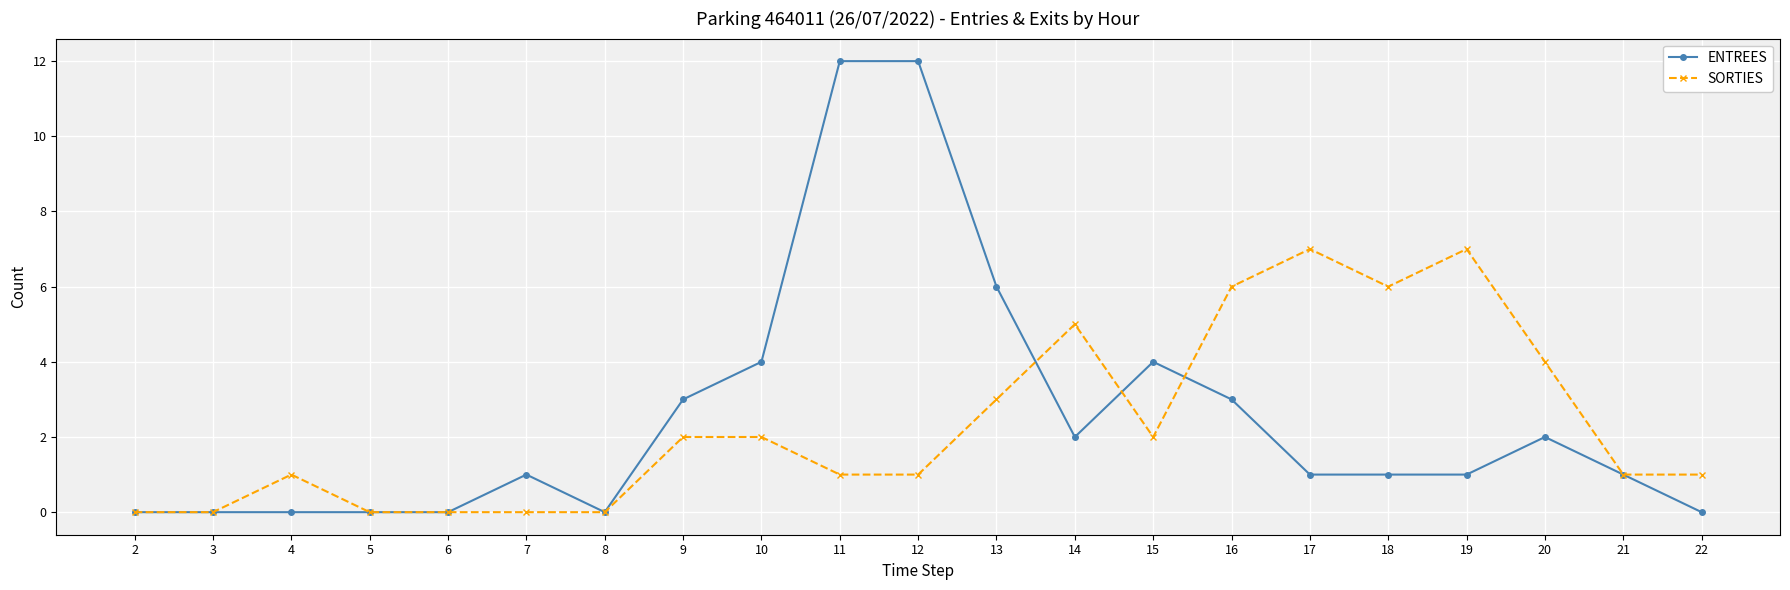

What are all the series names shown in the legend?

ENTREES, SORTIES